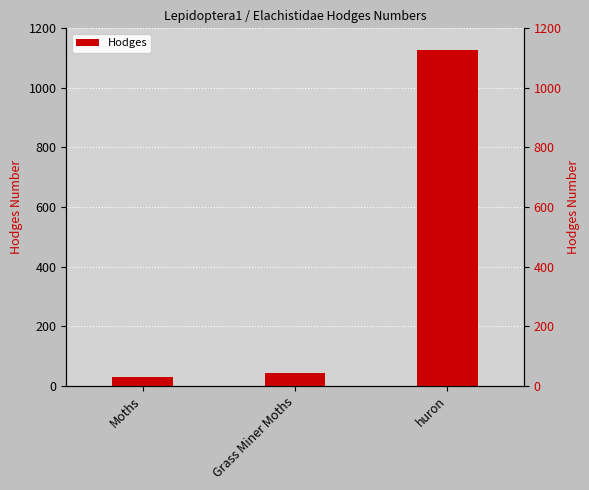

Rank the categories by value from lowest to highest.

Moths, Grass Miner Moths, huron